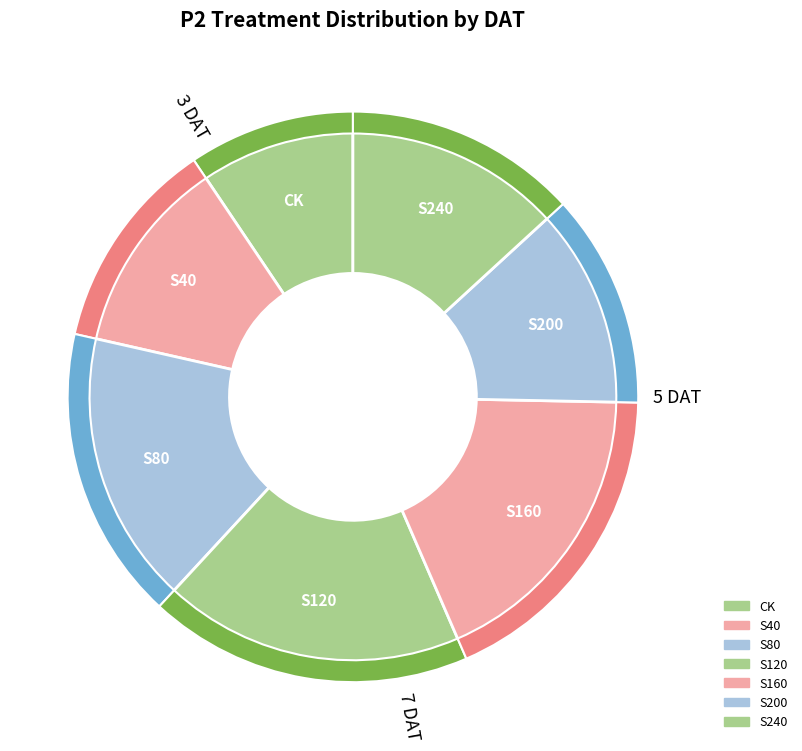

To the nearest percent, what percentage of the pie is S40?

11%